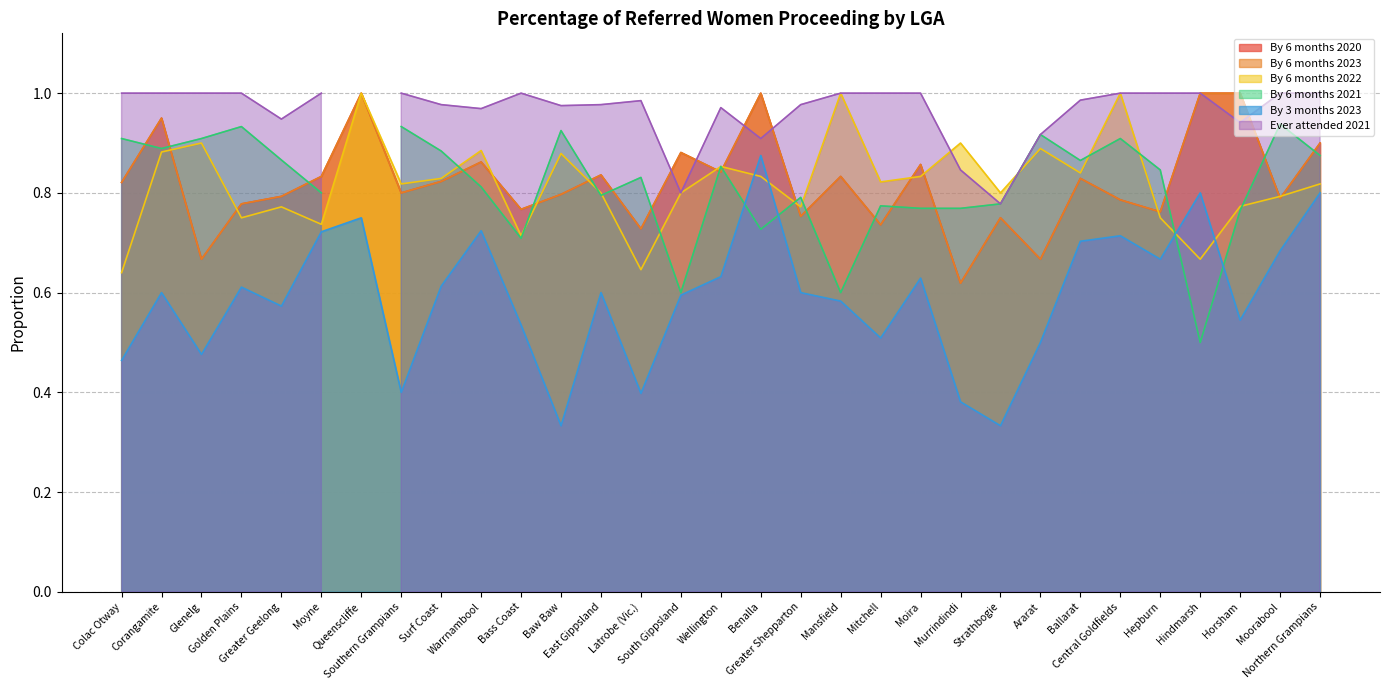

True or false: By 6 months 2023 and By 6 months 2022 intersect in this chart.

True